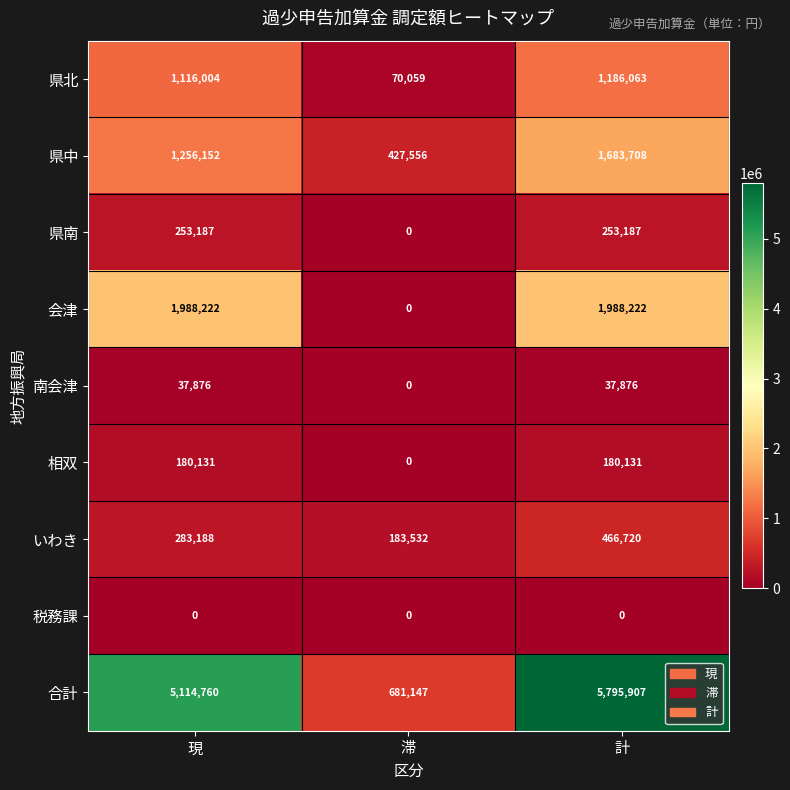

Is it true that 県北 equals 1116004 at 現?

True